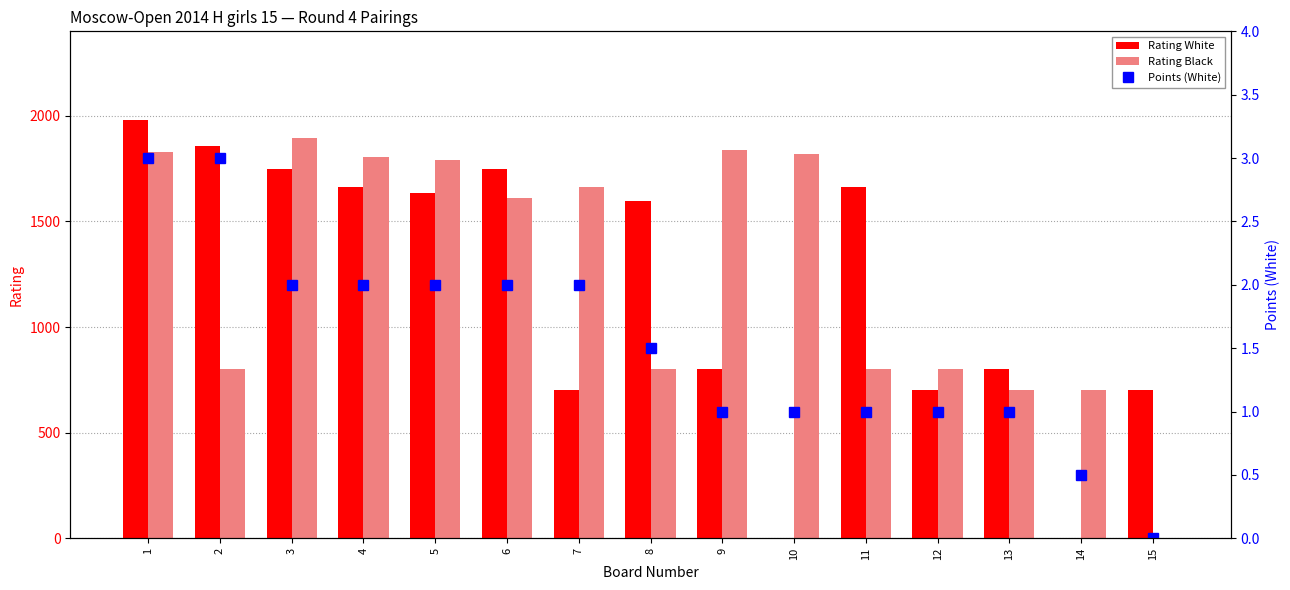

The value of Rating Black at 9 is 1837.0. True or false?

True